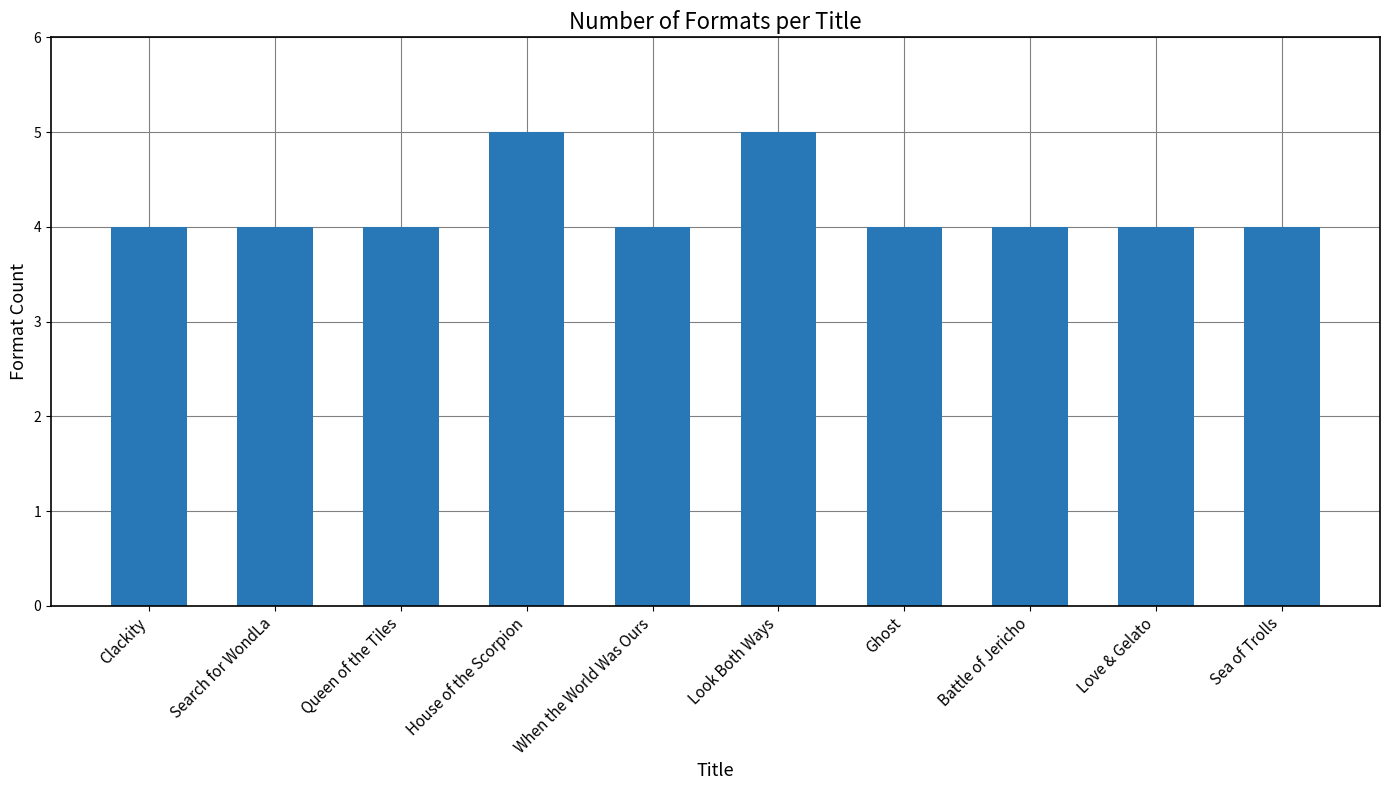

Are the bars horizontal?

No